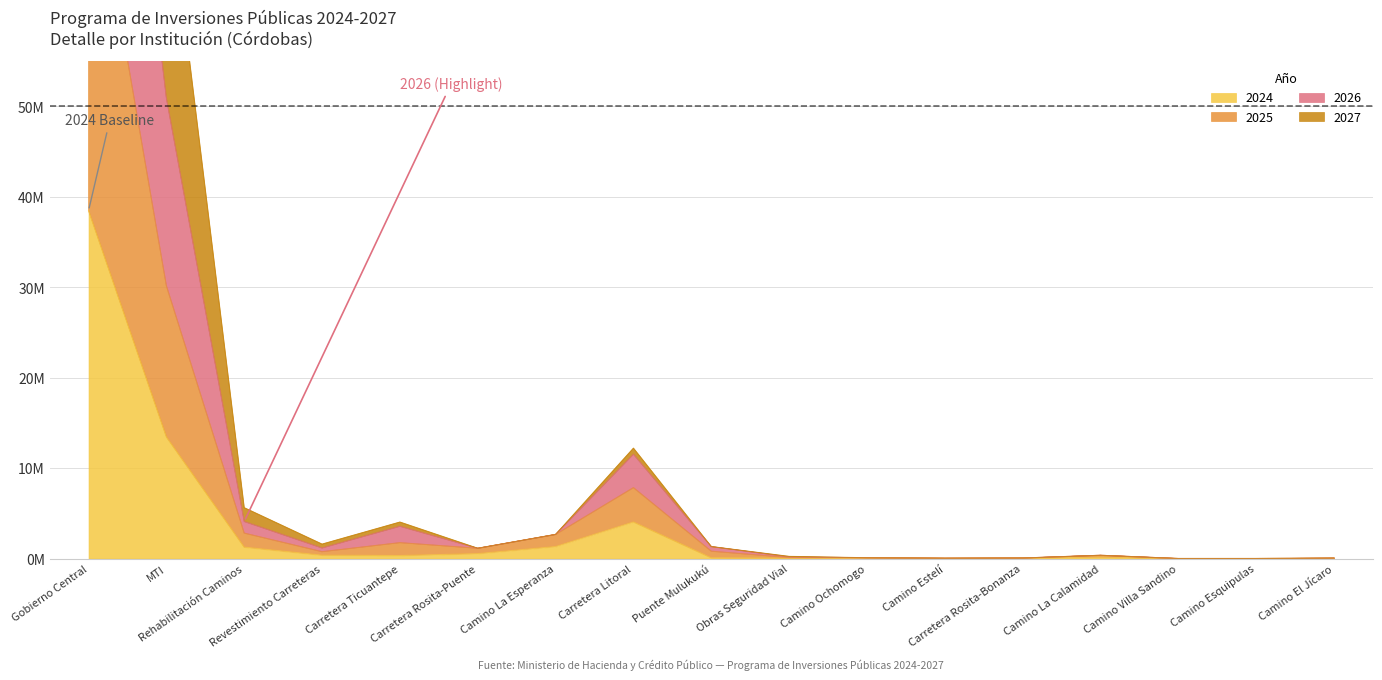

What is the difference between the 2024 values at Camino La Calamidad and Carretera Litoral?

3895532.7